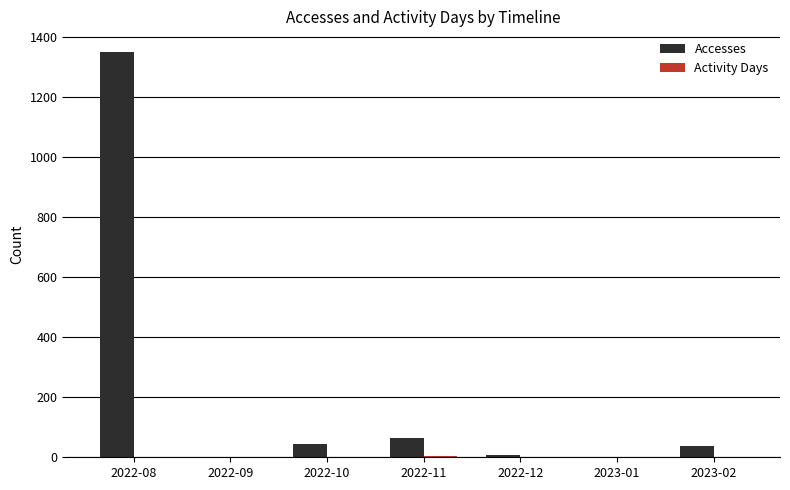

Which category has the highest value in the Accesses series?

2022-08